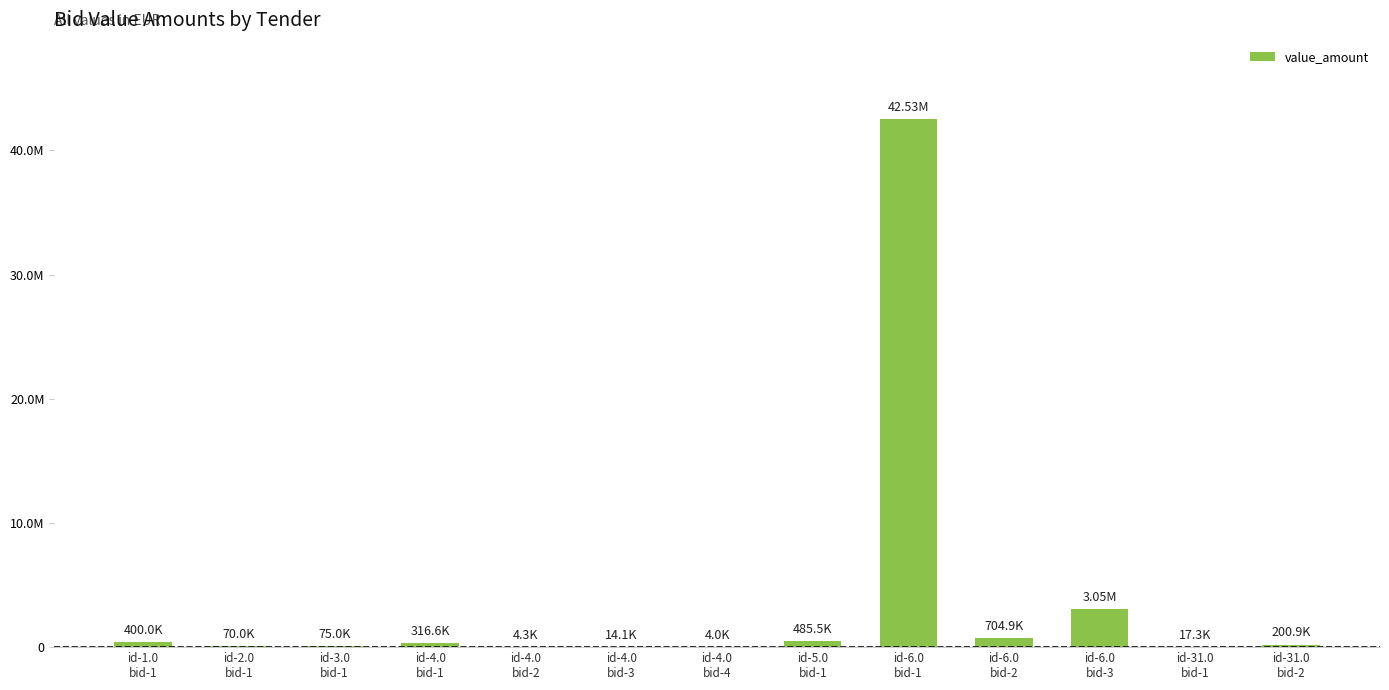

What is the change in value from id-3.0
bid-1 to id-31.0
bid-1?

-57680.4